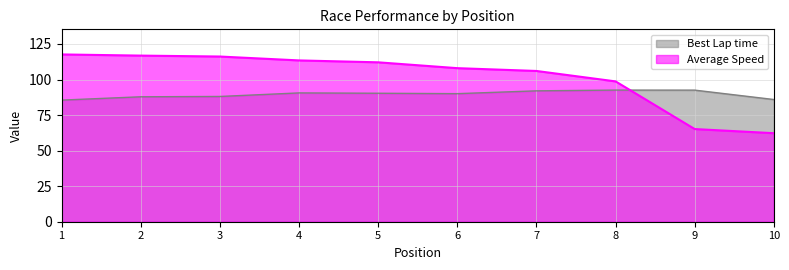

At which label does Average Speed first exceed 112?

1